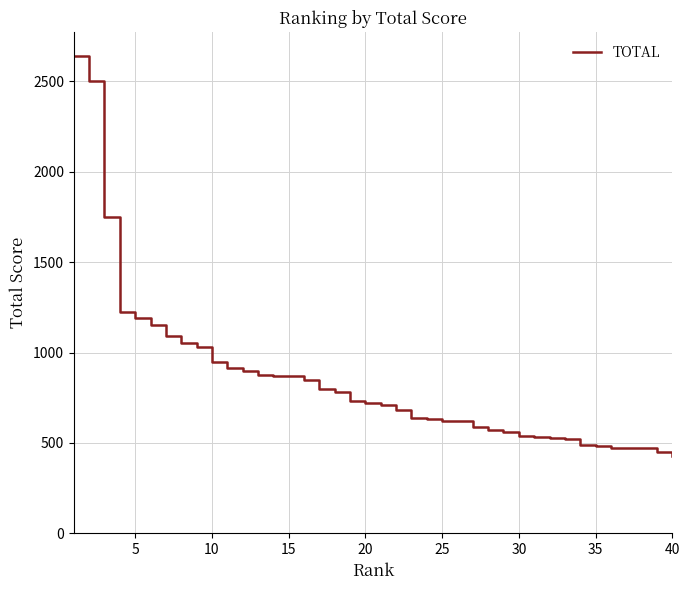

What is the greatest value displayed?

2640